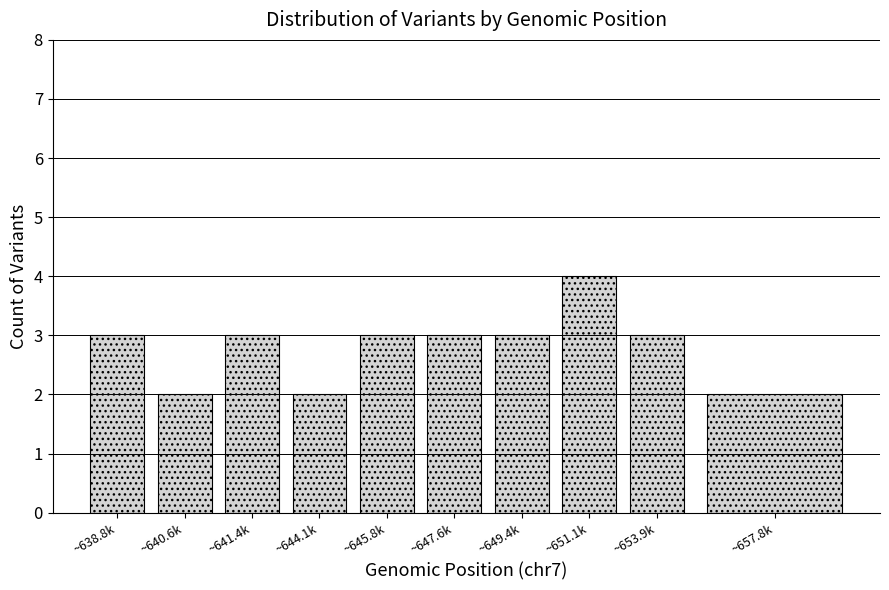

Reading right to left, transcribe all the data shown in this chart.

~657.8k=2	~653.9k=3	~651.1k=4	~649.4k=3	~647.6k=3	~645.8k=3	~644.1k=2	~641.4k=3	~640.6k=2	~638.8k=3